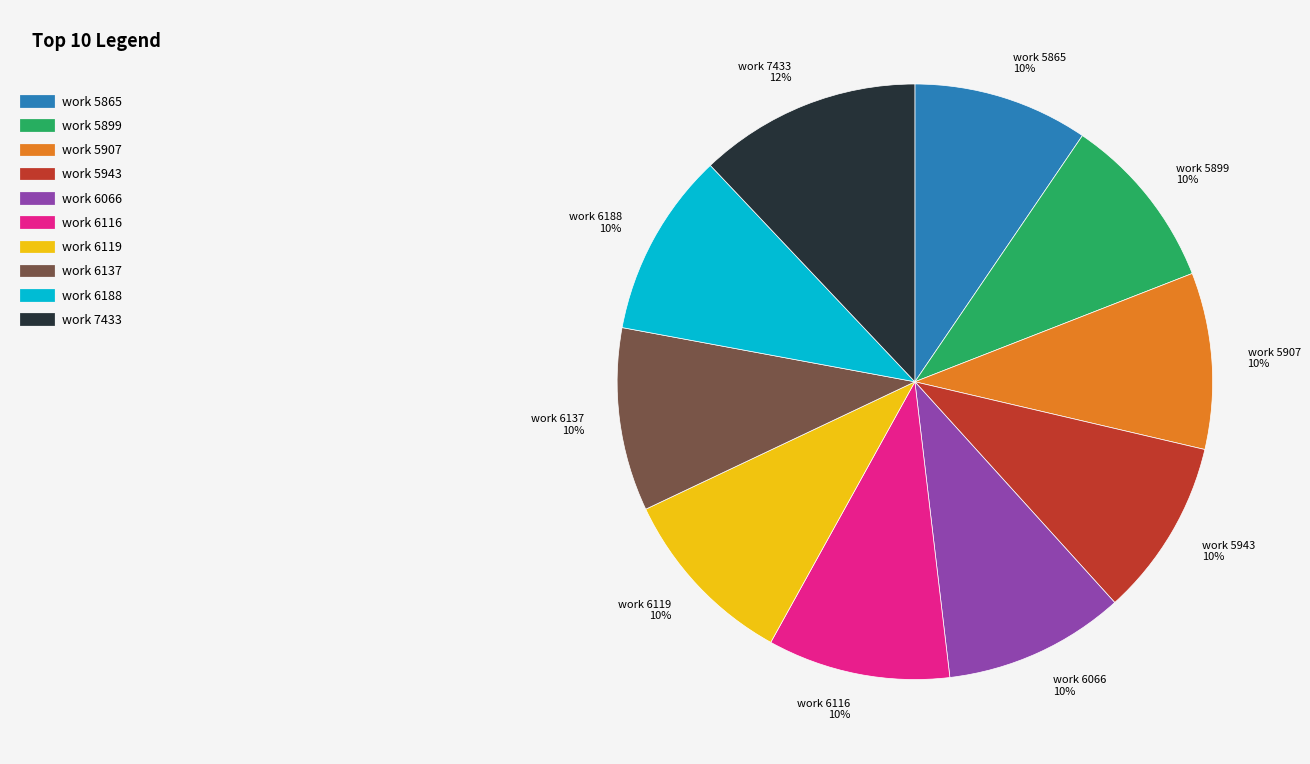

What is the ratio of the value at work 6137 to the value at work 6119?

1.0